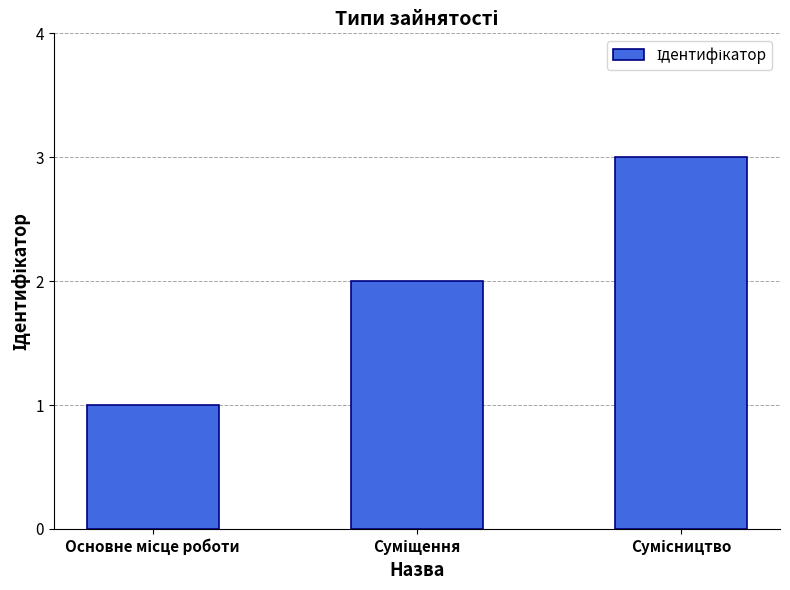

What is the minimum value shown in the chart?

1